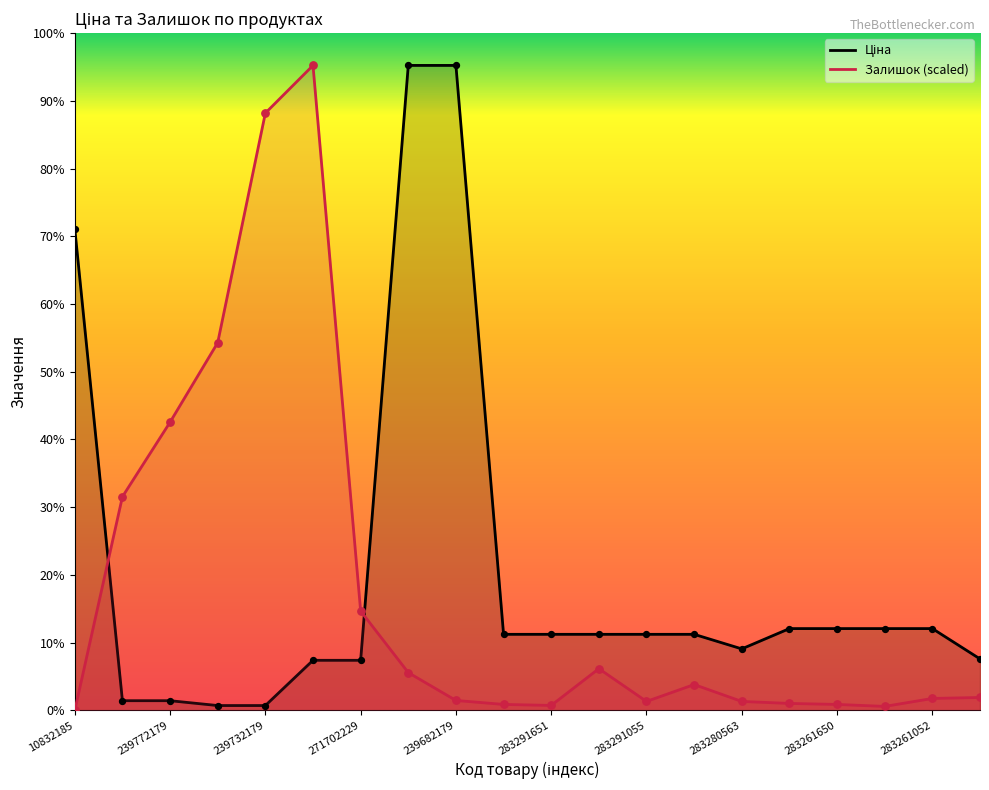

Which series contains the lowest Y value?

Залишок